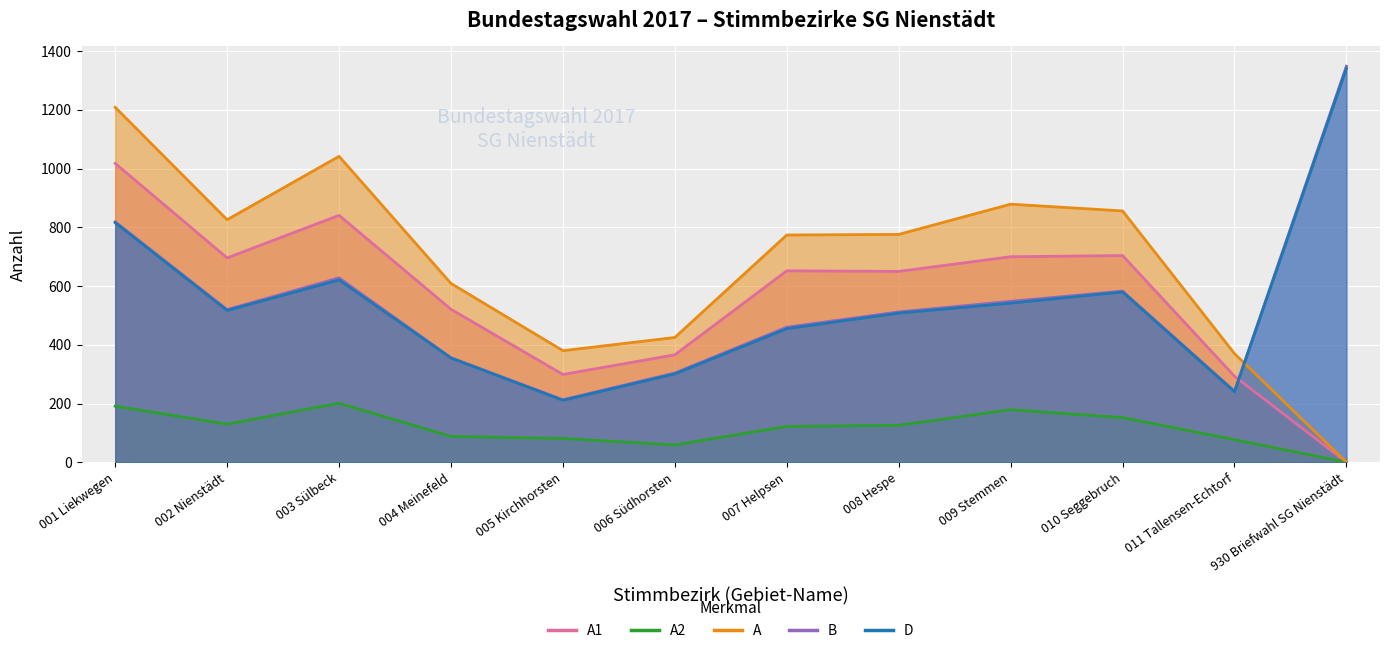

In A, how many points are higher than both neighbors (excluding endpoints)?

2